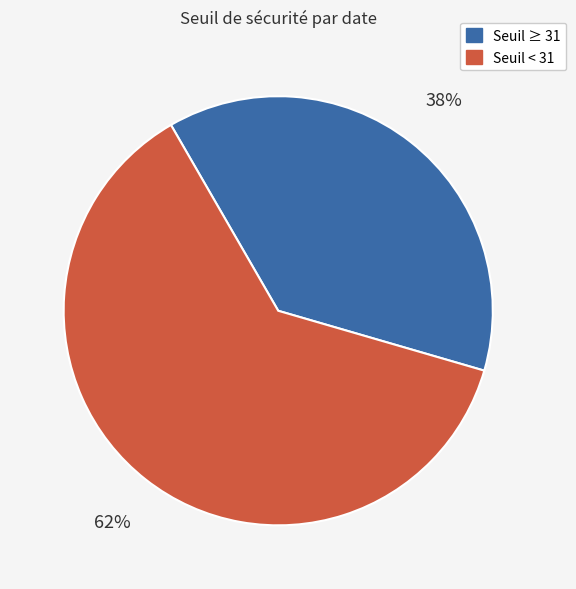

To the nearest percent, what is the average slice percentage?

50%